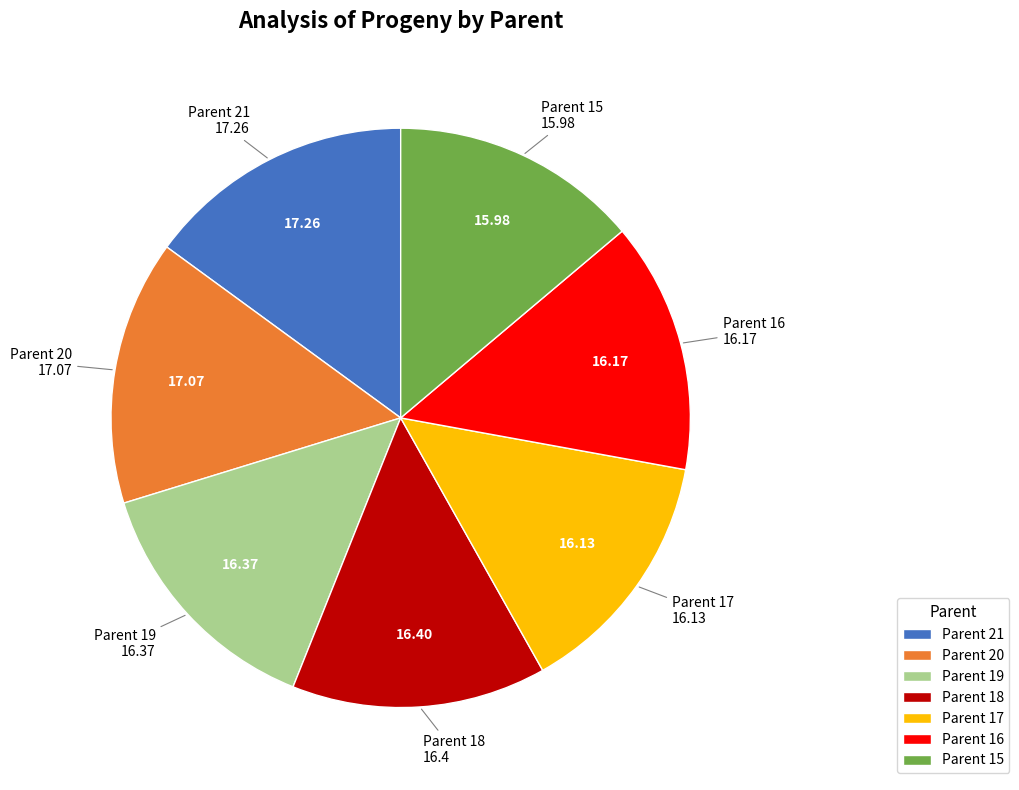

Approximately how many times larger is the value at Parent 19 compared to Parent 18?

1.0